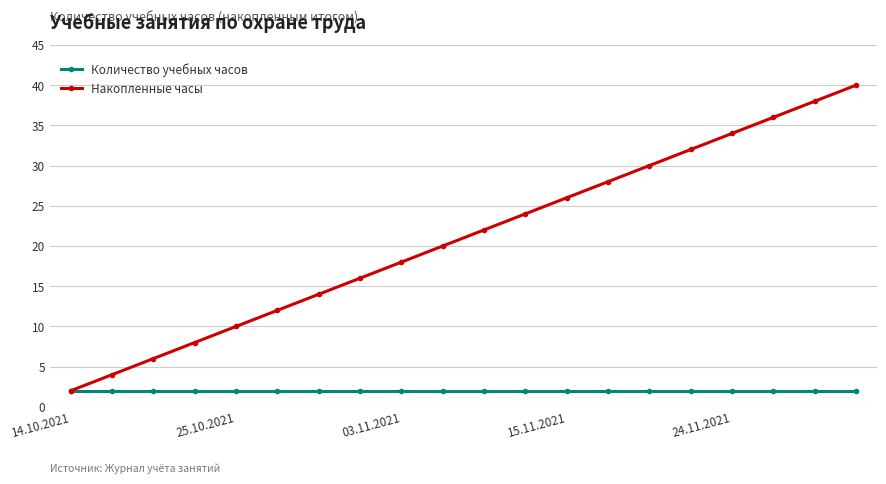

Which series has the largest total across all categories?

Накопленные часы